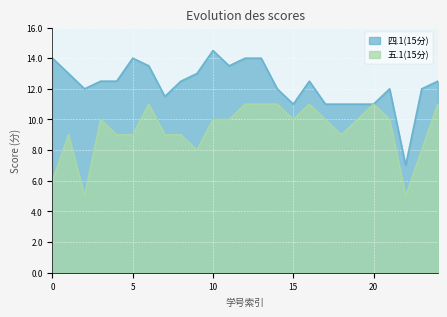

What is the value of the 四.1(15分) point at the 8th from the left?

11.5